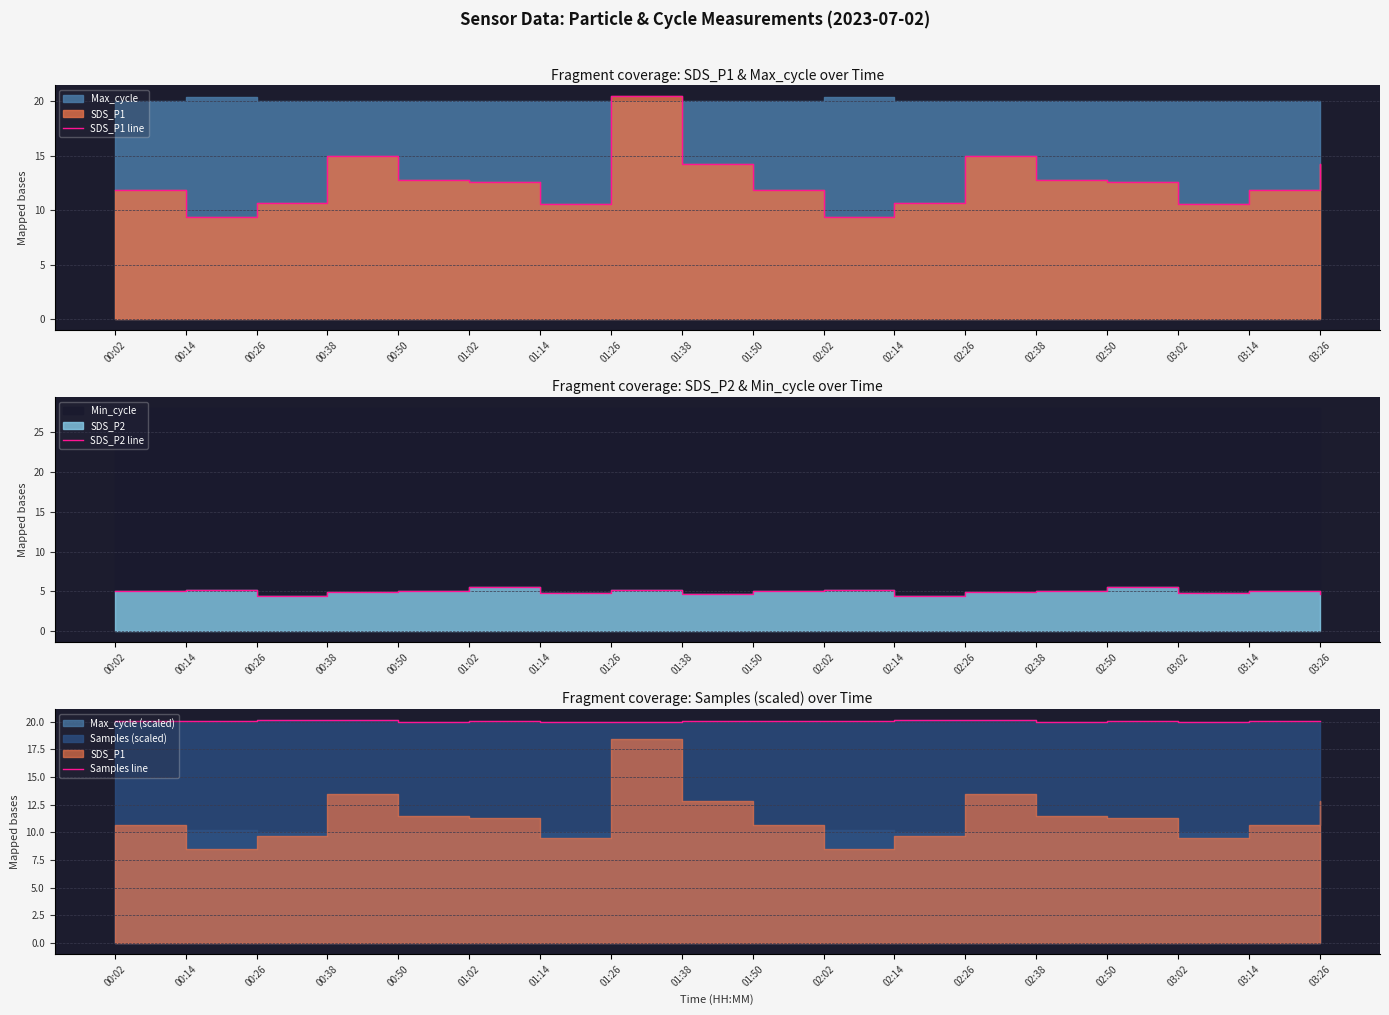

Rank the series at 01:14 from highest to lowest value.

Samples line, SDS_P1 line, SDS_P2 line